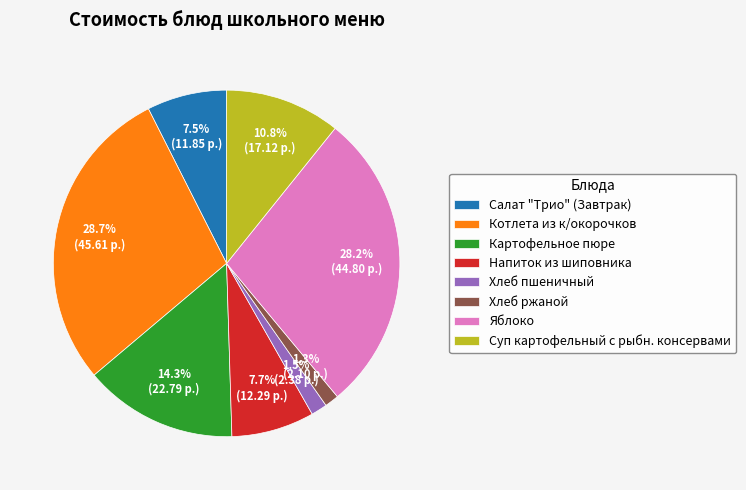

Combined, do Яблоко and Хлеб ржаной account for over 50%?

No